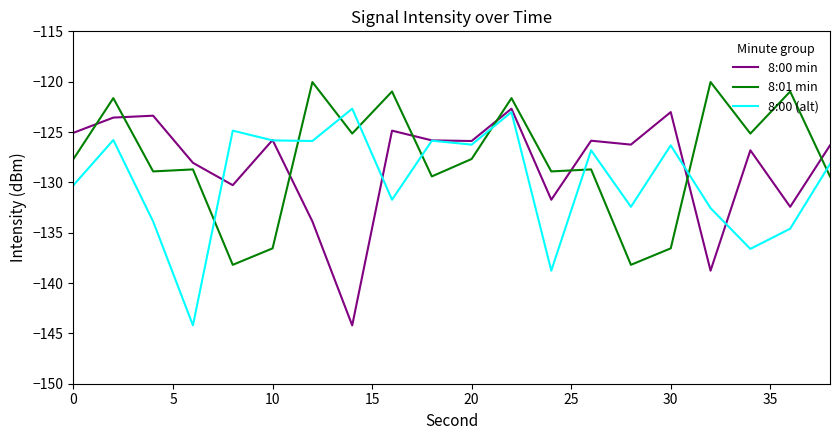

True or false: 8:01 min and 8:00 min cross at least once.

True